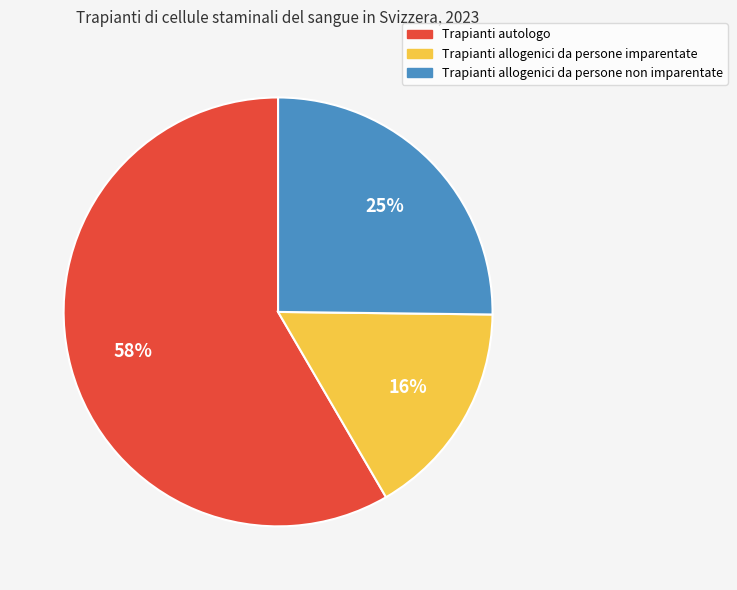

Which has a higher value, Trapianti allogenici da persone non imparentate or Trapianti autologo?

Trapianti autologo